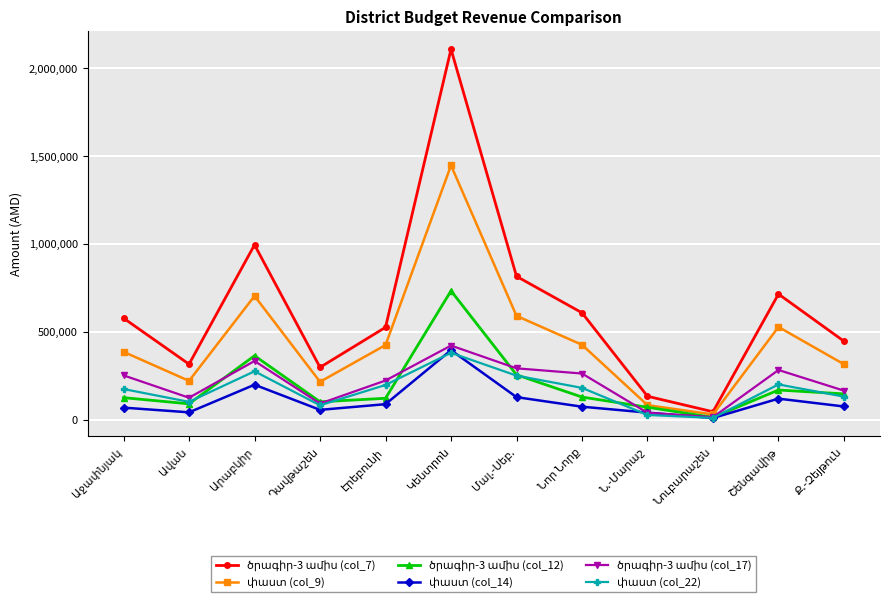

What is the greatest value displayed?

2106650.6